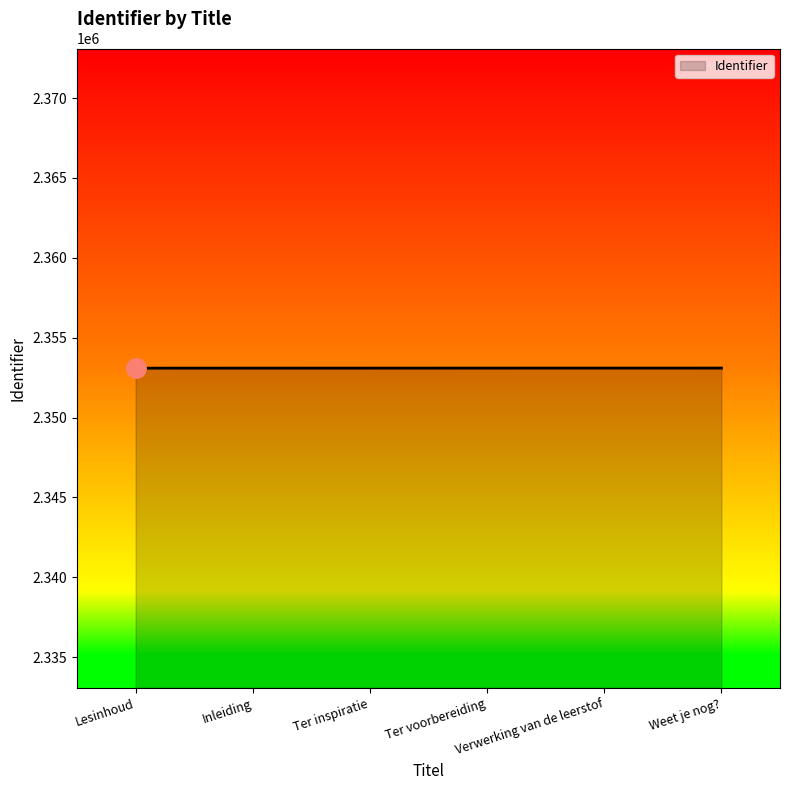

What is the difference between the values at Weet je nog? and Lesinhoud?

5